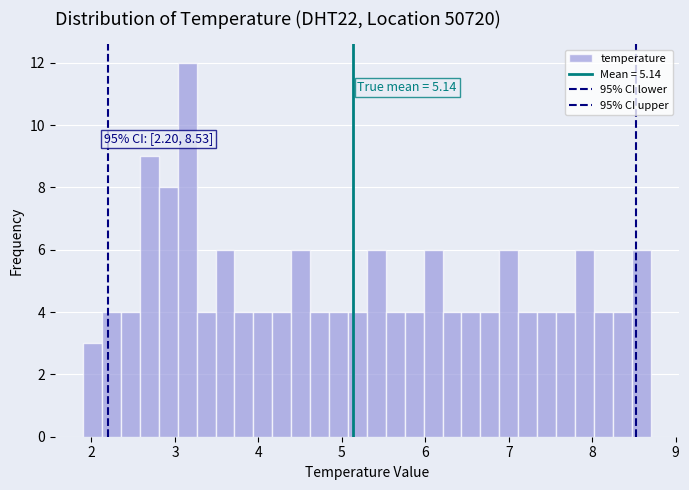

Read against the x-axis, roughly where is the centre of the tallest bar?

3.1